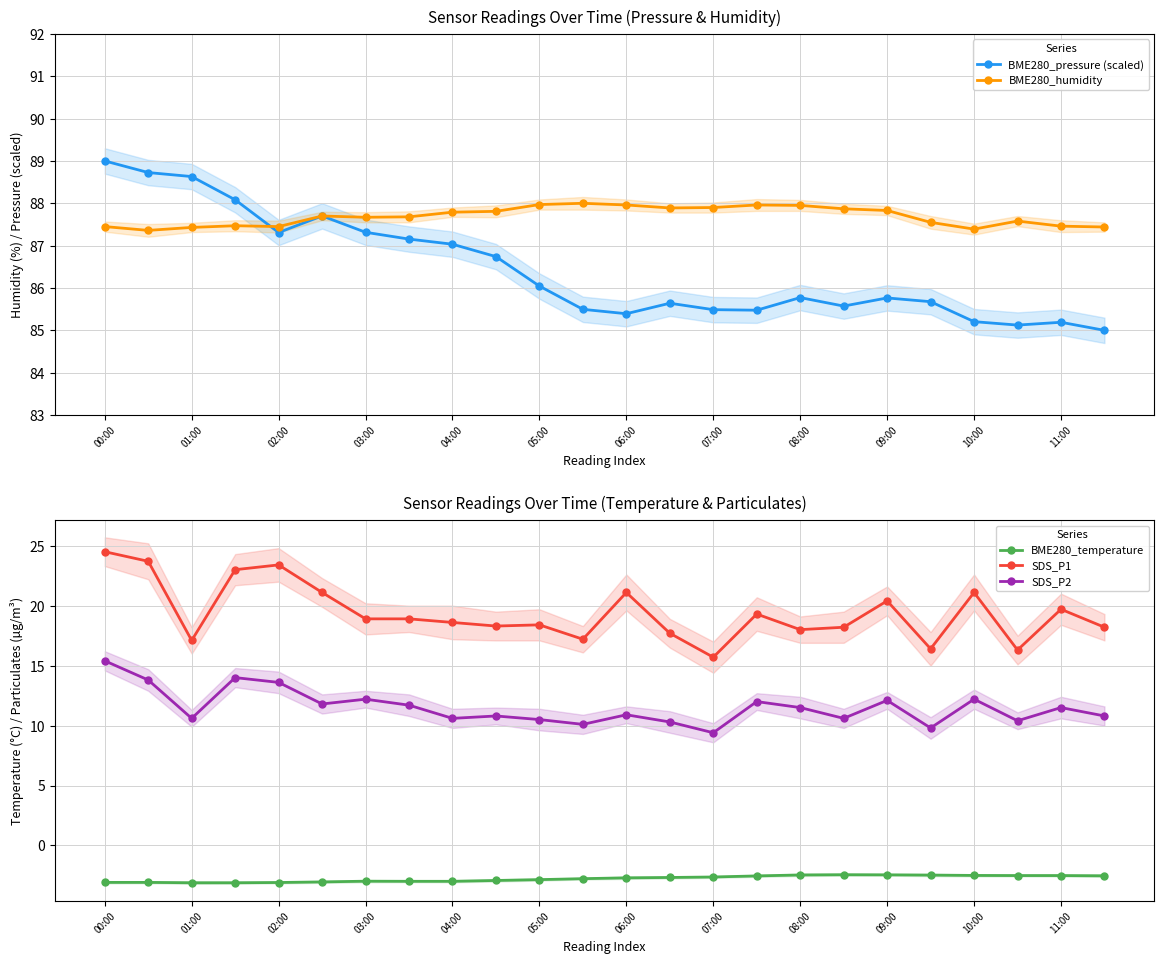

True or false: BME280_humidity and SDS_P1 cross at least once.

False